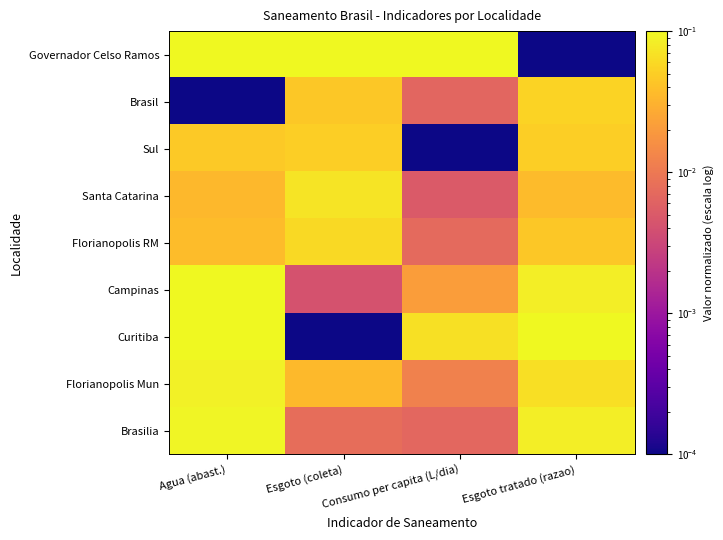

At how many categories does at least one series exceed 0?

4